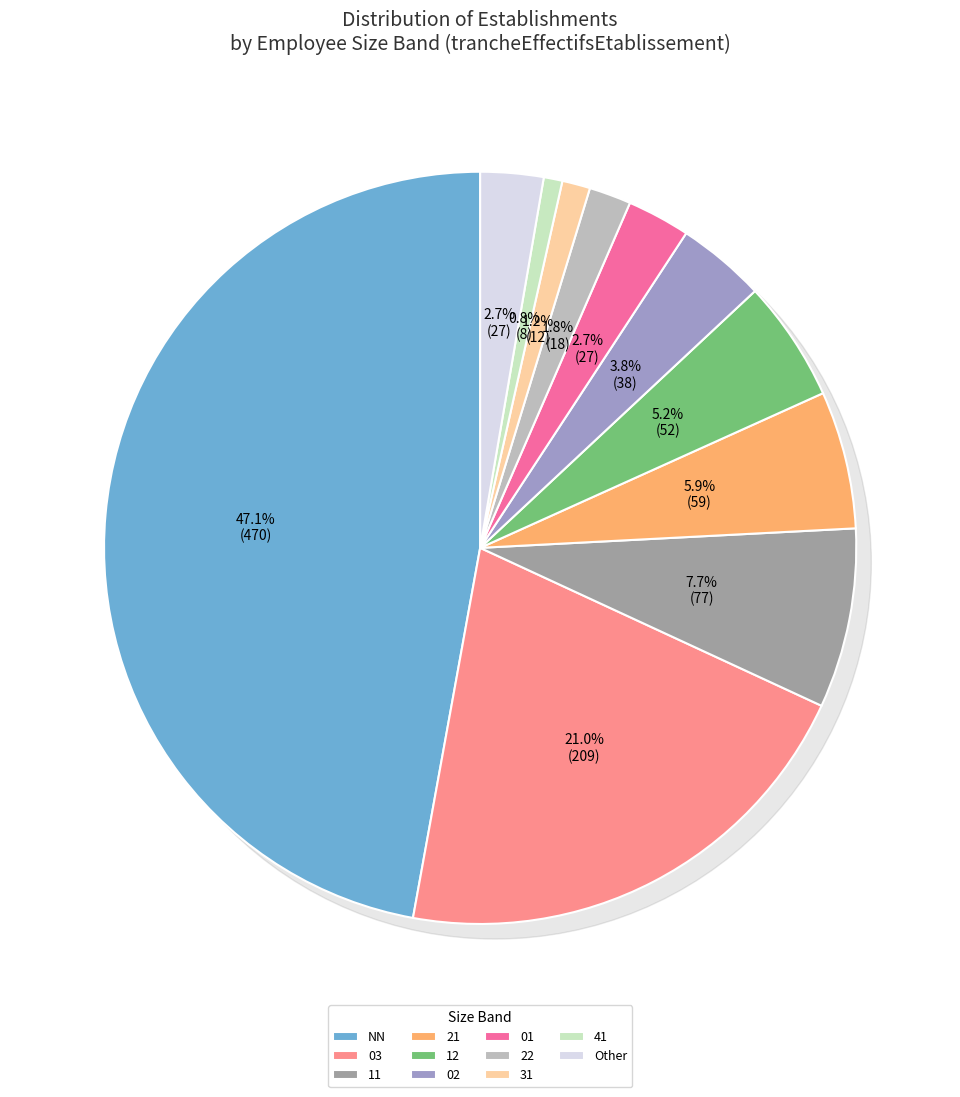

What is the change in value from 31 to 41?

-4